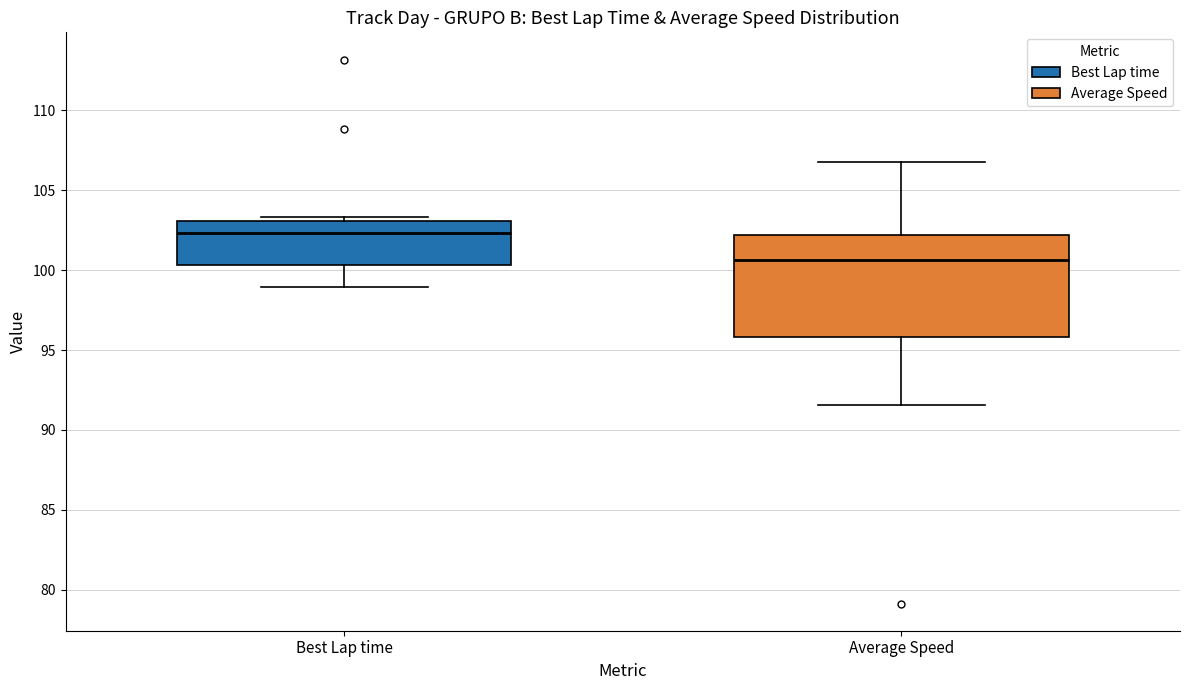

Which box has the highest median line?

Best Lap time